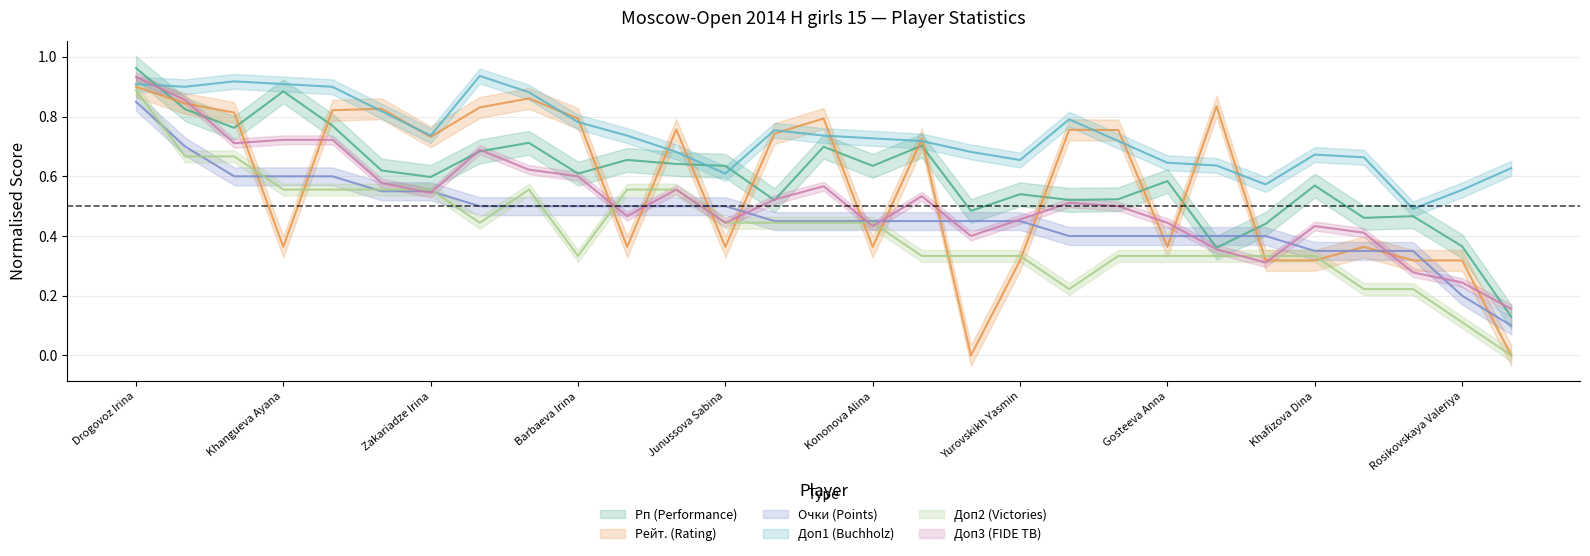

What is the total value across all series at Kononova Alina?

3.1